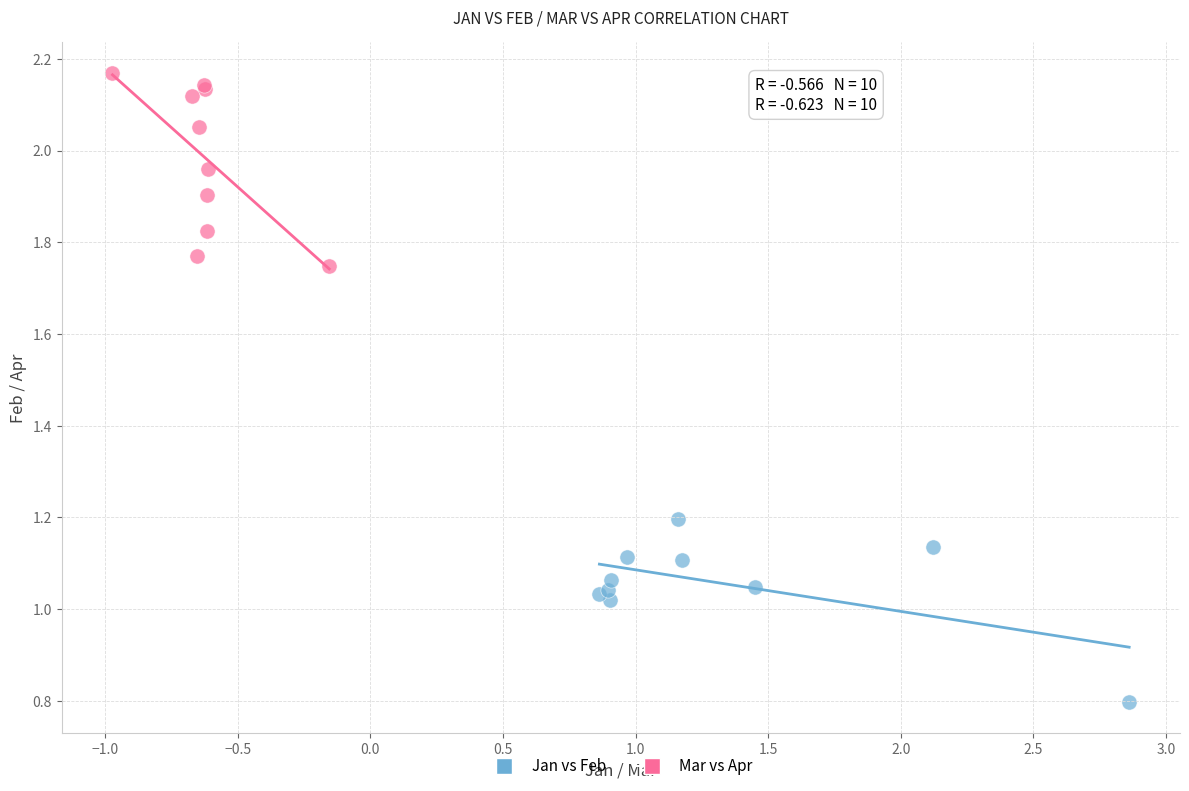

Which series has the widest spread of Y values?

Mar vs Apr